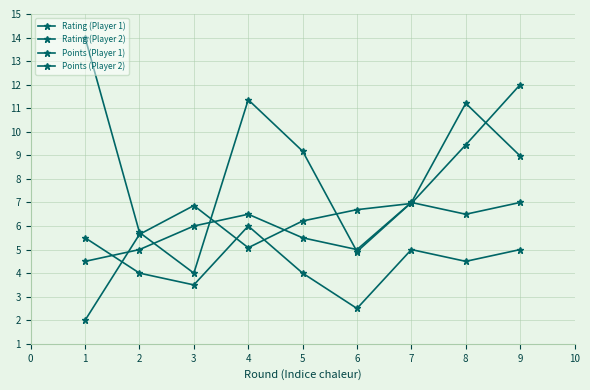

Where is the first local maximum for Rating (Player 1)?

2